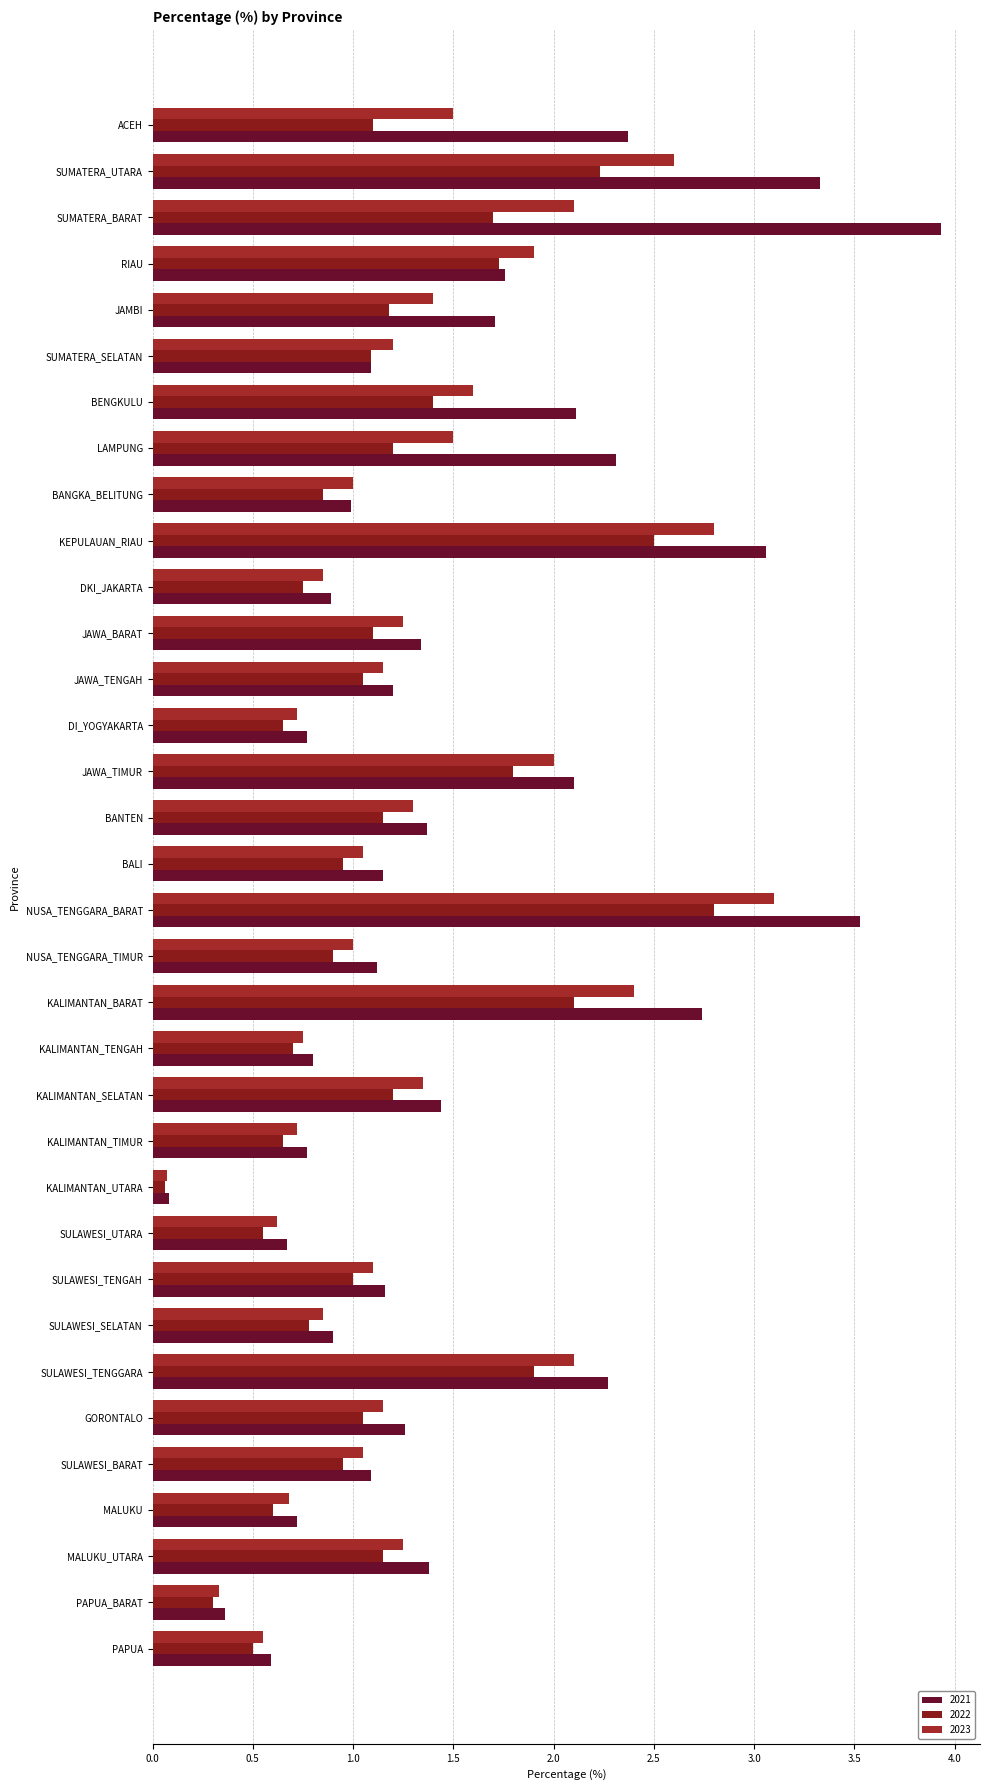

Count the number of categories in the chart.

34